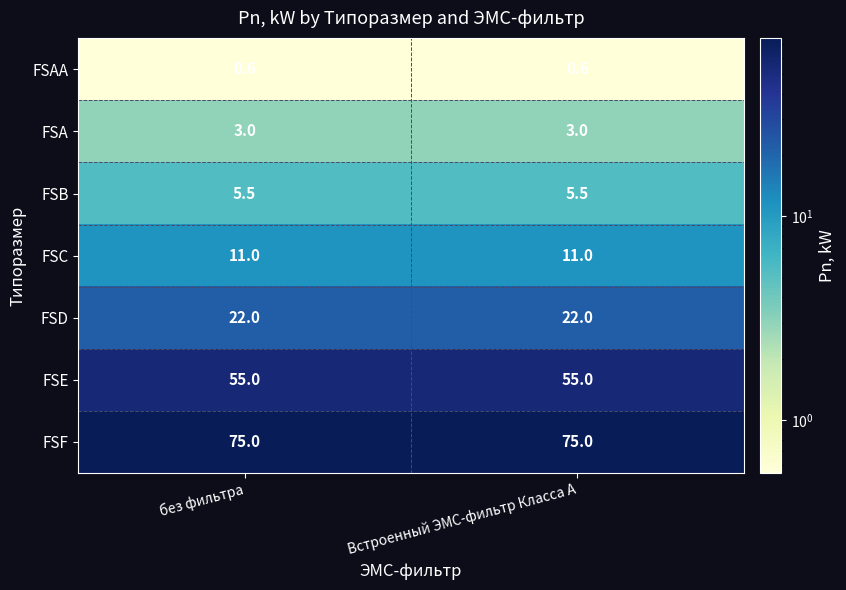

What is the minimum value shown in the chart?

0.6